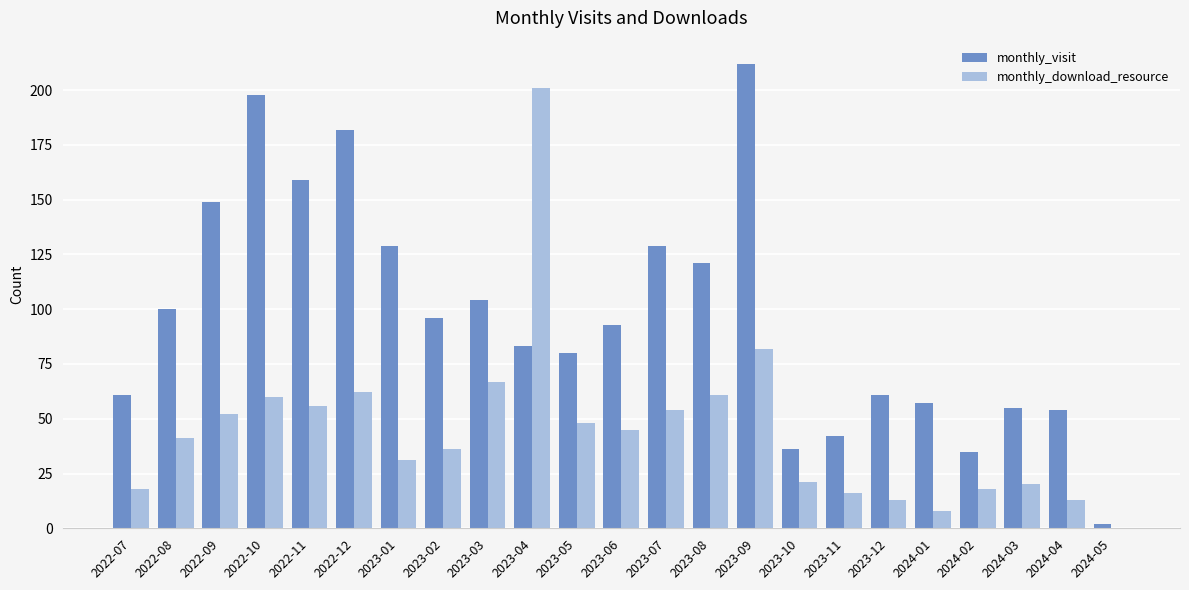

At which label is monthly_download_resource closest to 100?

2023-09